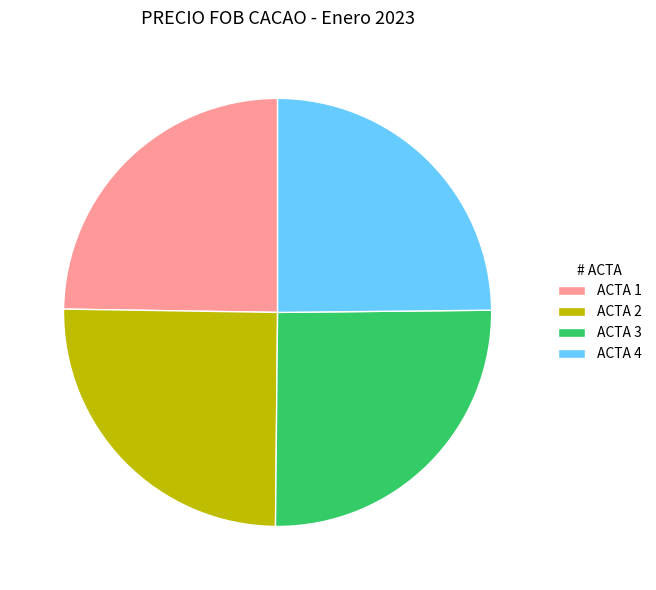

Is it true that ACTA 4 is 25% of the pie?

True